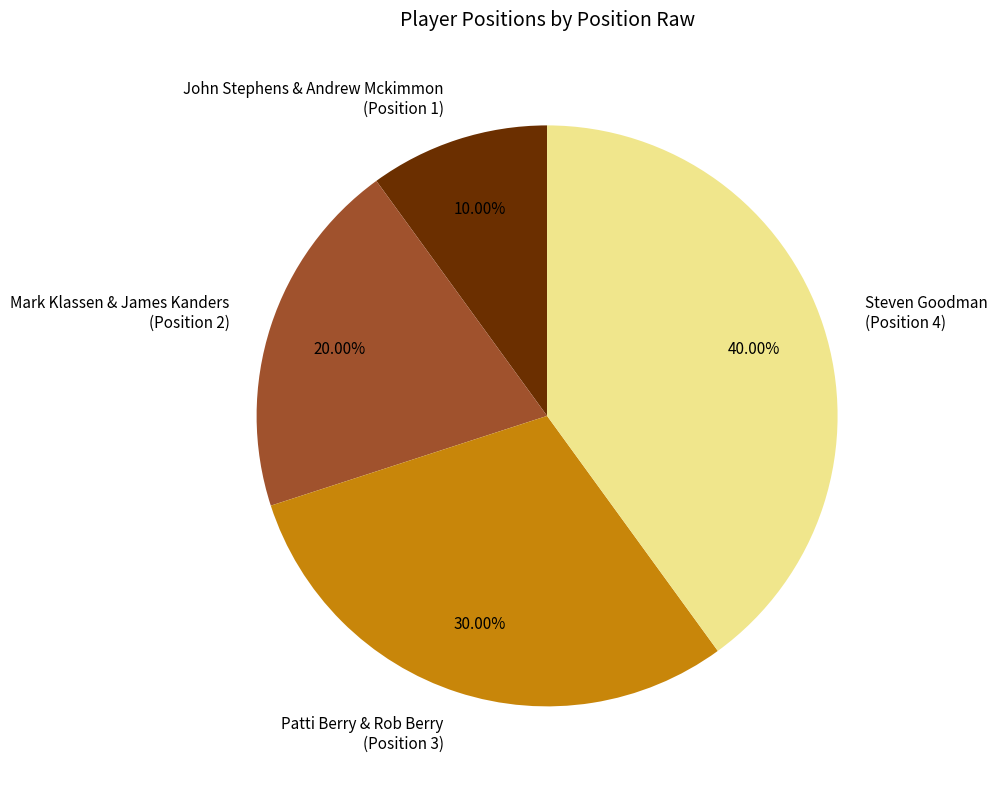

How many slices are in this pie chart?

4